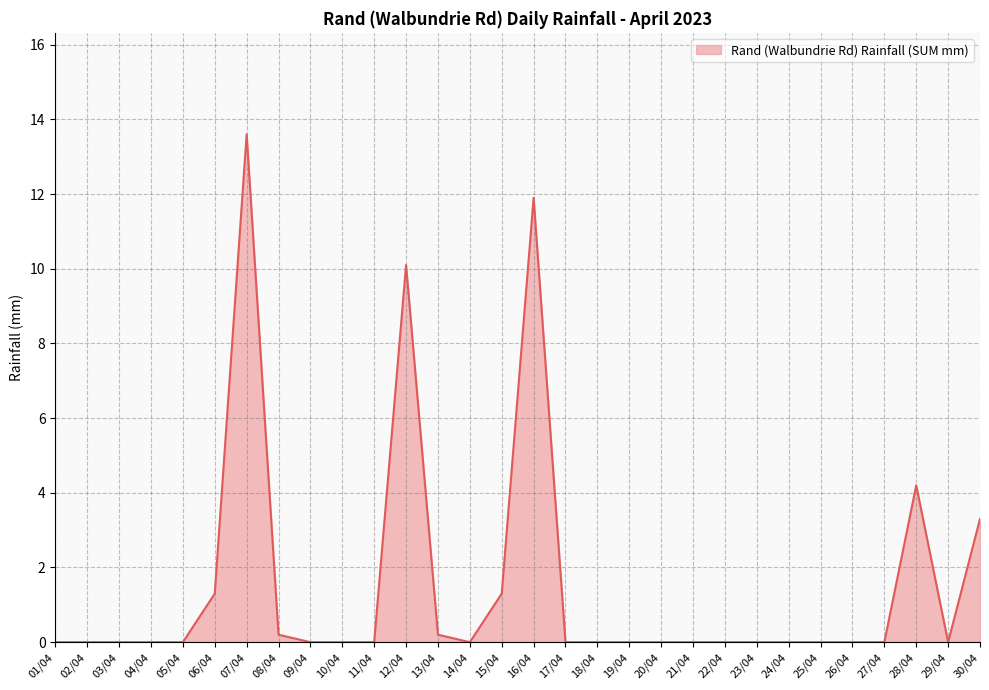

Reading left to right, list all the values displayed in this chart.

01/04=0.0	02/04=0.0	03/04=0.0	04/04=0.0	05/04=0.0	06/04=1.3	07/04=13.6	08/04=0.2	09/04=0.0	10/04=0.0	11/04=0.0	12/04=10.1	13/04=0.2	14/04=0.0	15/04=1.3	16/04=11.9	17/04=0.0	18/04=0.0	19/04=0.0	20/04=0.0	21/04=0.0	22/04=0.0	23/04=0.0	24/04=0.0	25/04=0.0	26/04=0.0	27/04=0.0	28/04=4.2	29/04=0.0	30/04=3.3